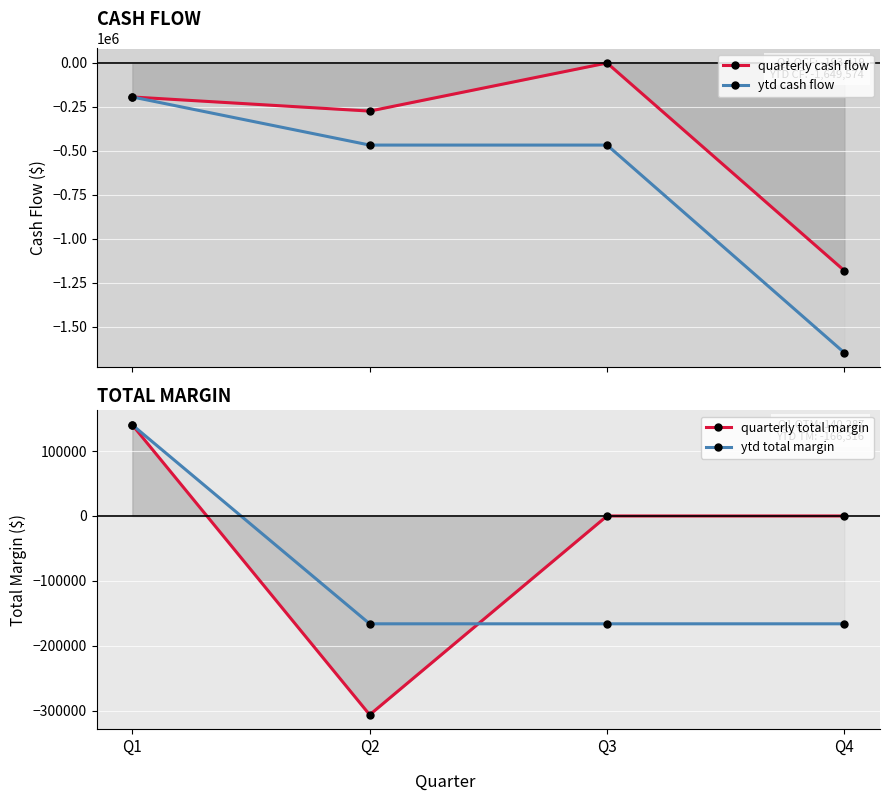

Where does the quarterly cash flow series first go above -193419?

Q3